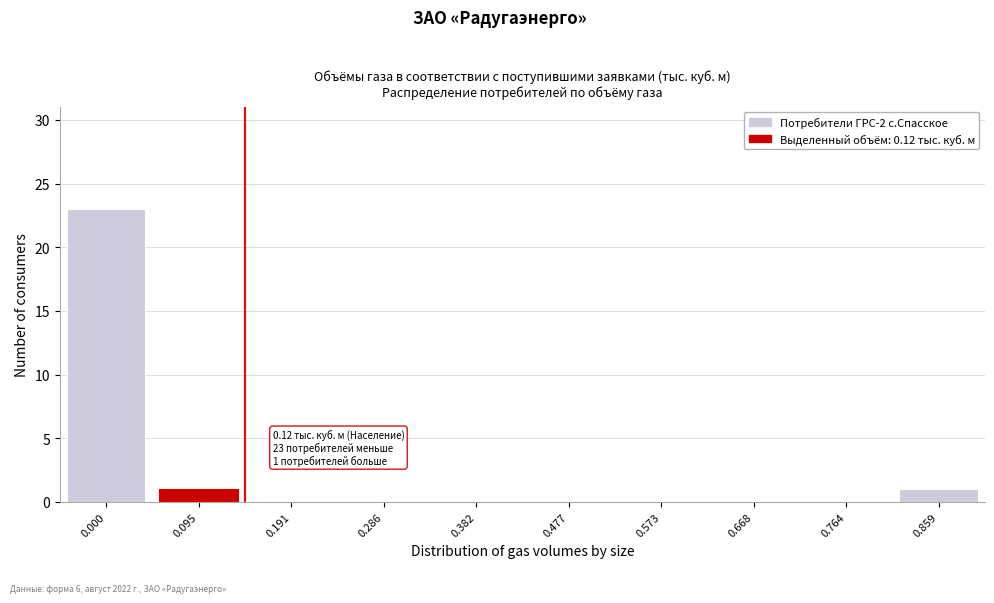

Reading left to right, list all the values displayed in this chart.

0.000=23	0.095=1	0.191=0	0.286=0	0.382=0	0.477=0	0.573=0	0.668=0	0.764=0	0.859=1